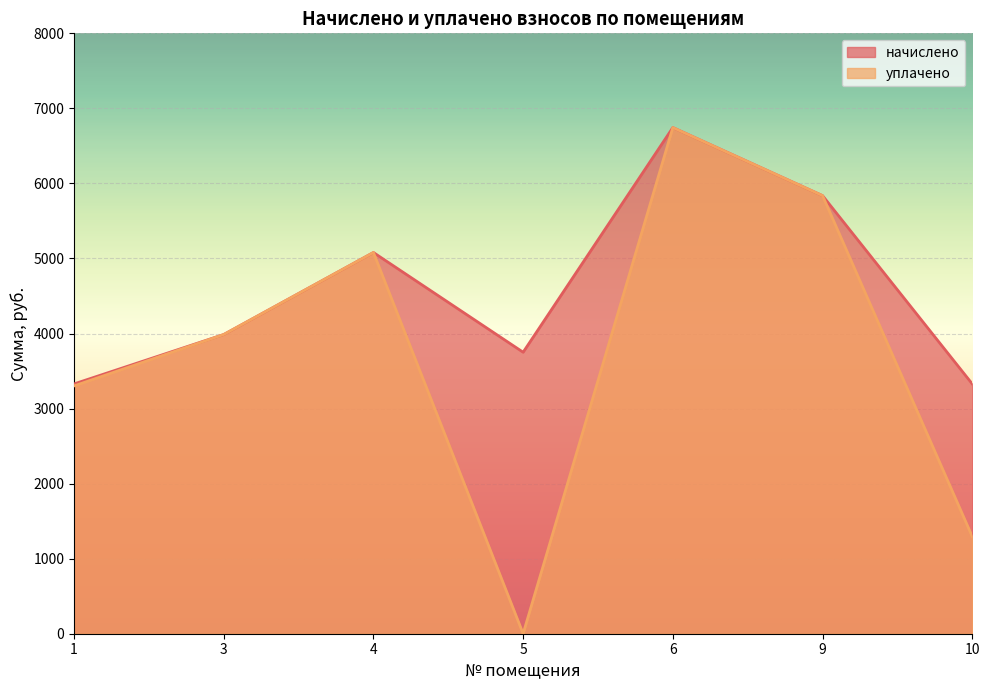

At which label does уплачено reach its peak?

6